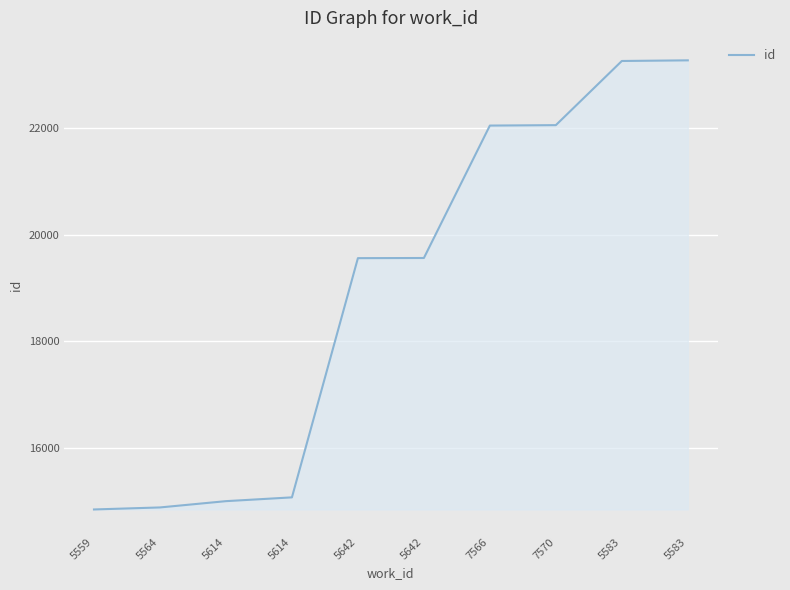

Rank the categories by value from lowest to highest.

5559, 5564, 5614, 5614, 5642, 5642, 7566, 7570, 5583, 5583